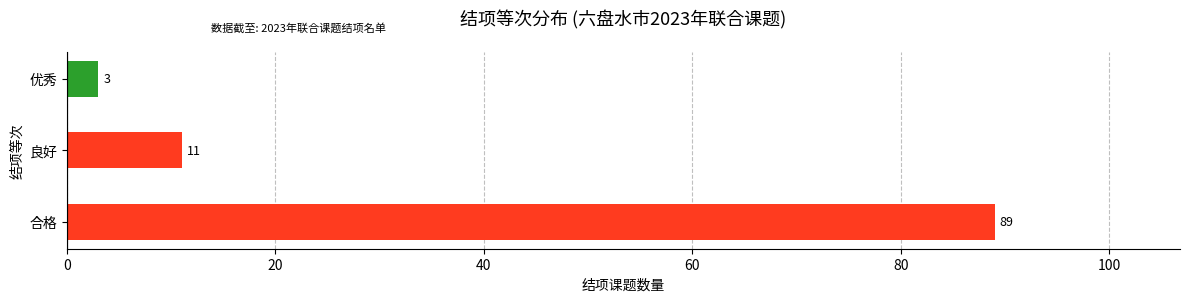

Read the value at 良好.

11